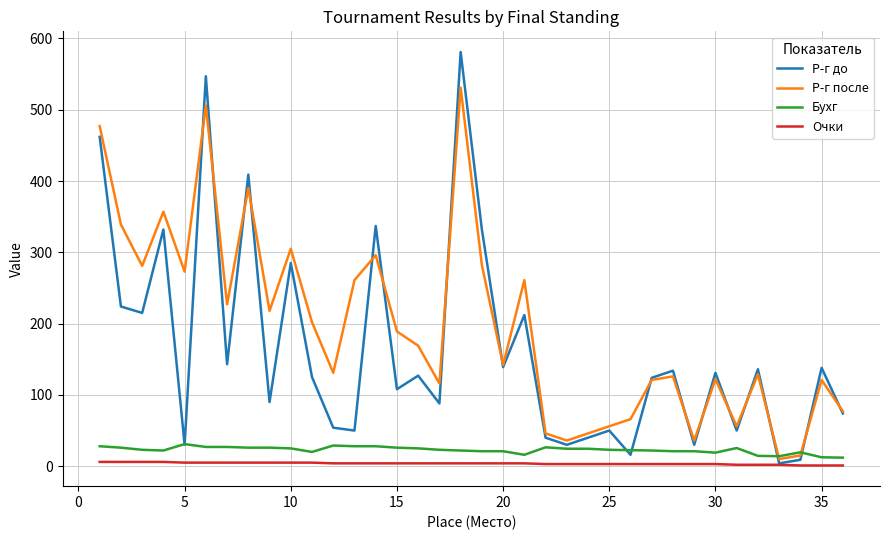

Which series has the largest total across all categories?

Р-г после